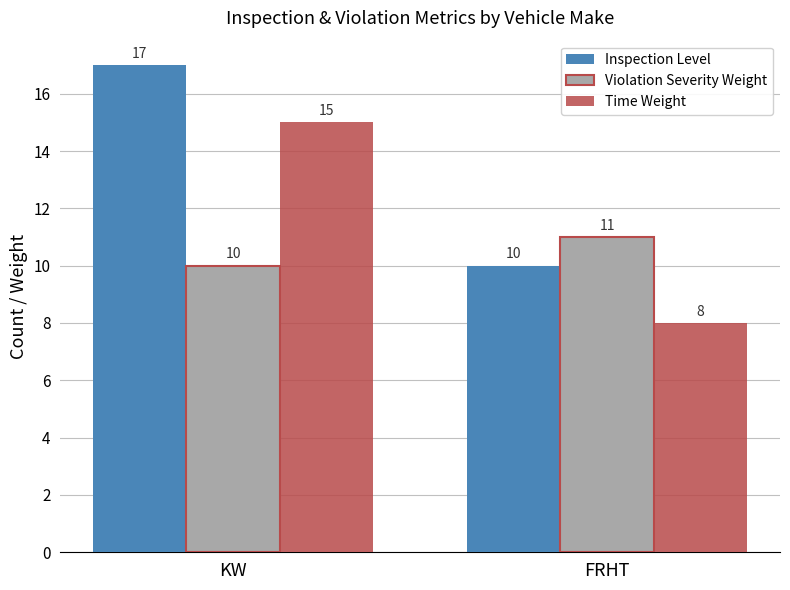

How many bars are there in each group?

3